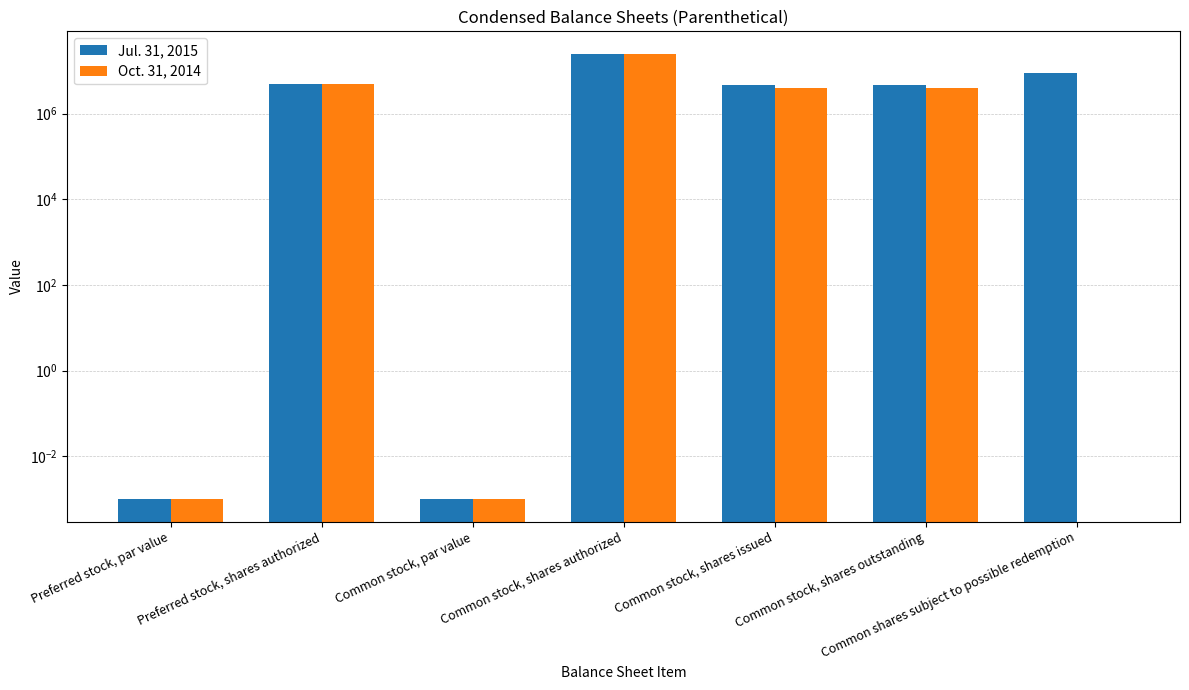

How many data points in Jul. 31, 2015 are less than 4716151?

2